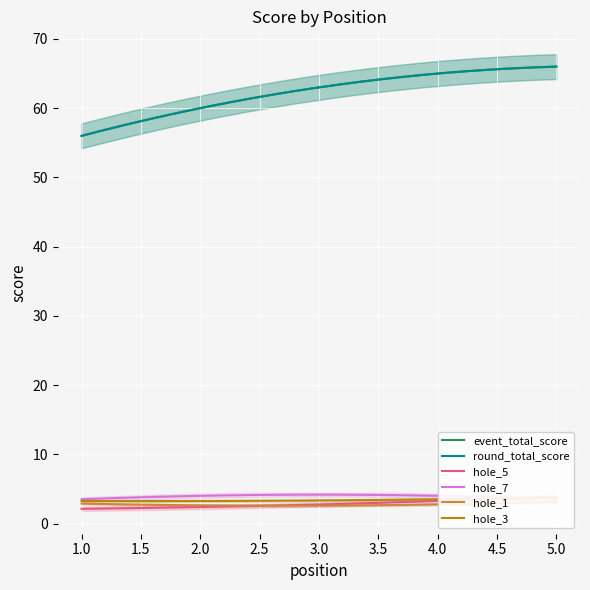

At 4, list the series in order from smallest to largest.

hole_5, hole_7, hole_1, hole_3, event_total_score, round_total_score